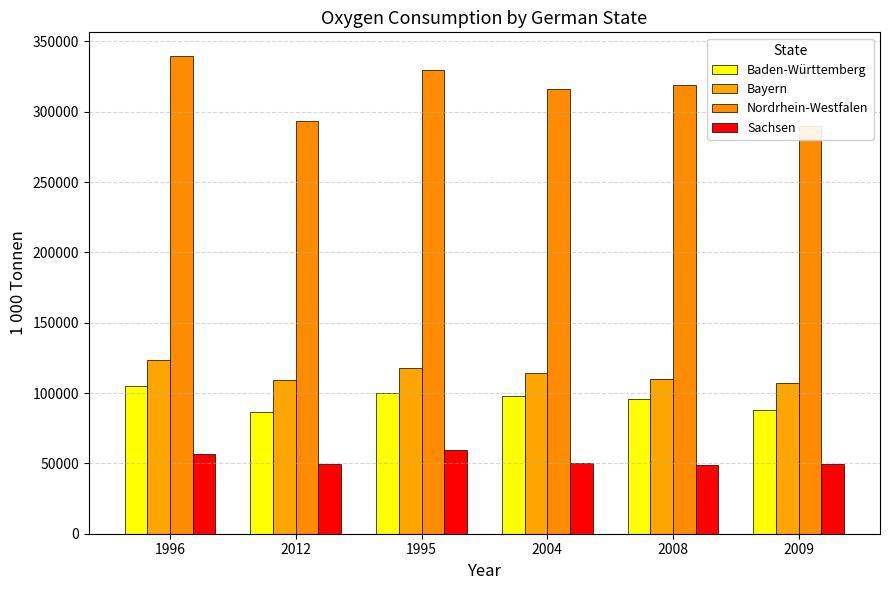

At how many categories does at least one series exceed 69732?

6